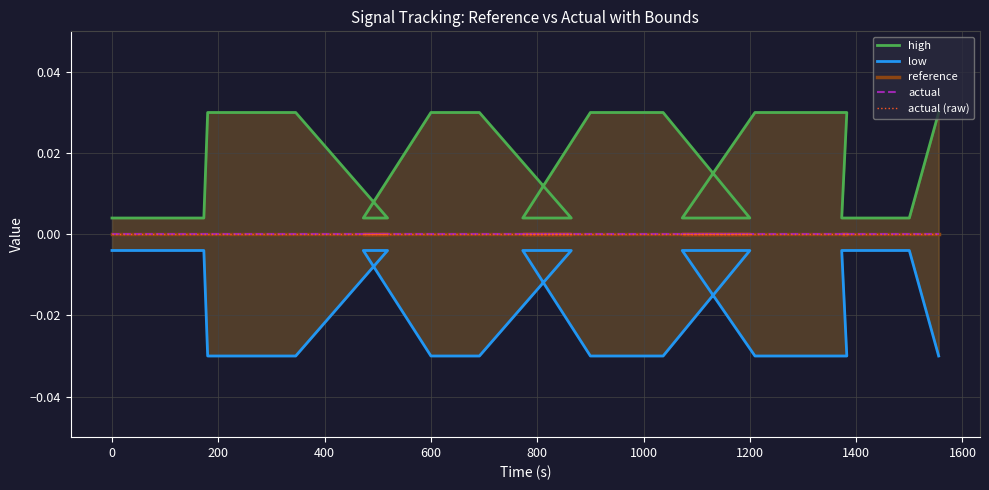

How many data points does each series have?

20